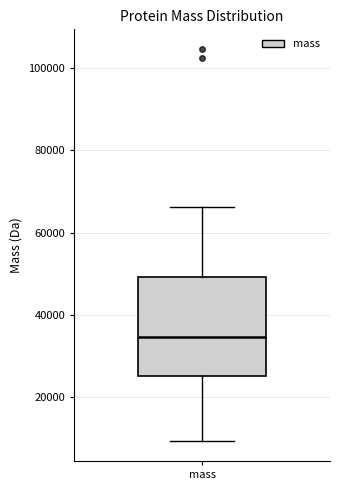

Read this box plot against the y-axis: the position of the median line, the range covered by the box, and the ends of both whiskers. The values are not printed on the chart, so give them approximately, as read against the axis.

median 34000, box 26000 to 50000, whiskers 10000 to 66000